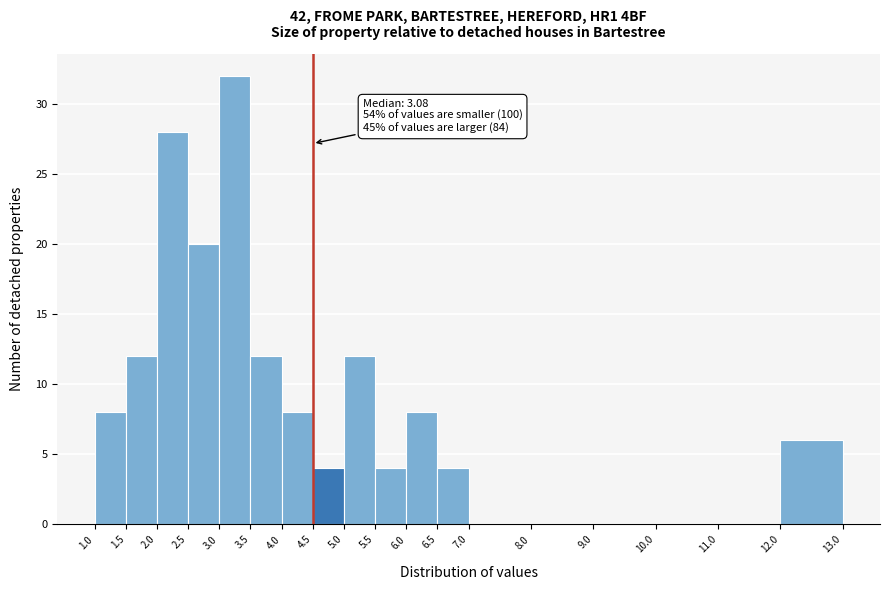

Which range on the x-axis has the tallest bar?

3.0 to 3.5